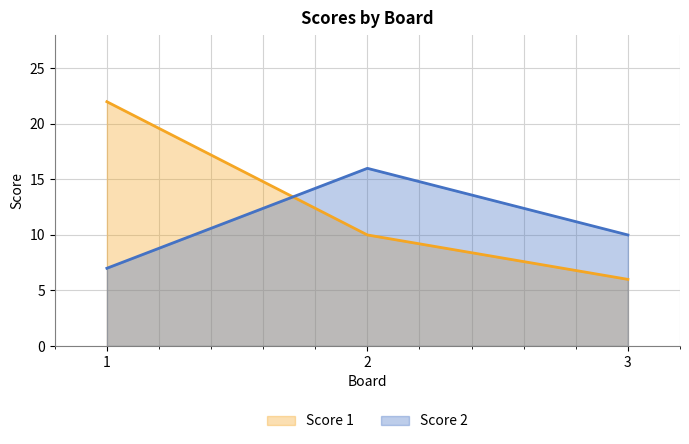

Reading left to right, extract all data points from this chart.

Score 1: 22	10	6
Score 2: 7	16	10